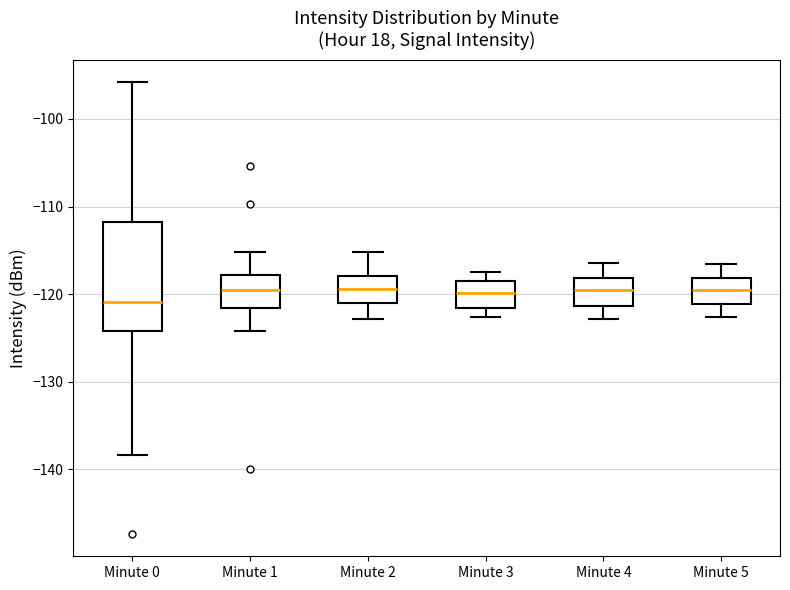

Comparing the boxes themselves (not the whiskers), which one is the tallest?

Minute 0